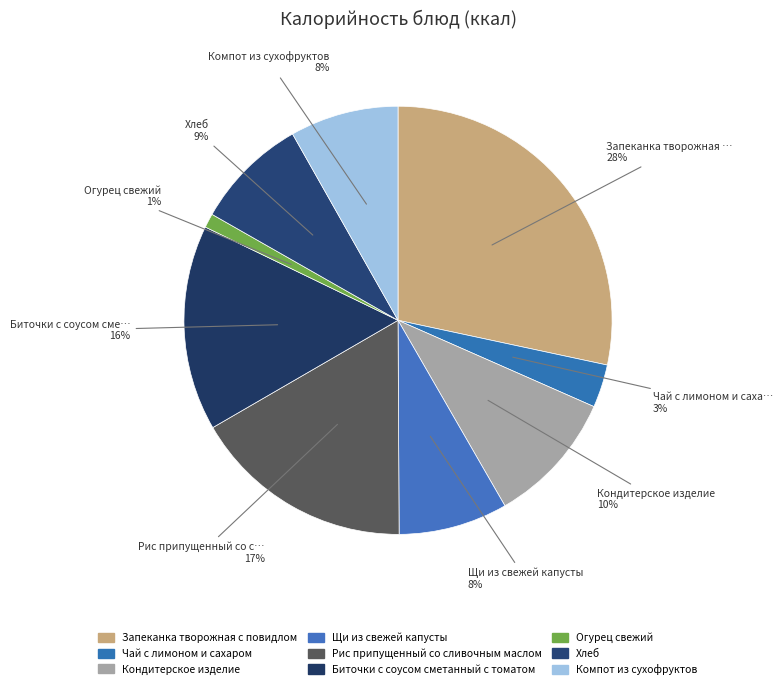

Between Хлеб and Кондитерское изделие, which is larger?

Кондитерское изделие